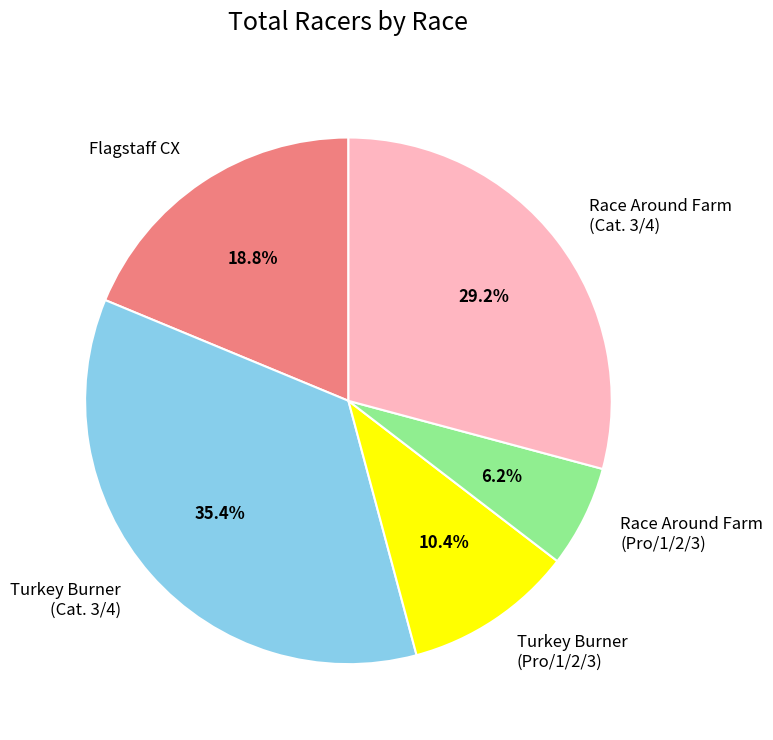

Combined, what portion of the pie is Race Around Farm (Cat. 3/4) and Turkey Burner (Pro/1/2/3)?

39.6%